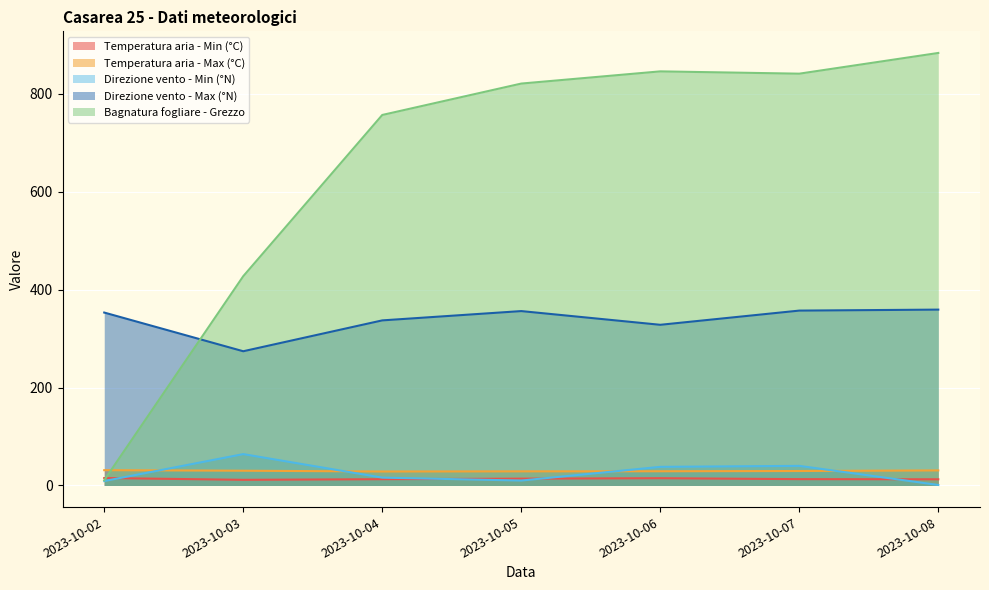

Is it true that Direzione vento - Min (°N) equals 64.0 at 2023-10-03?

True